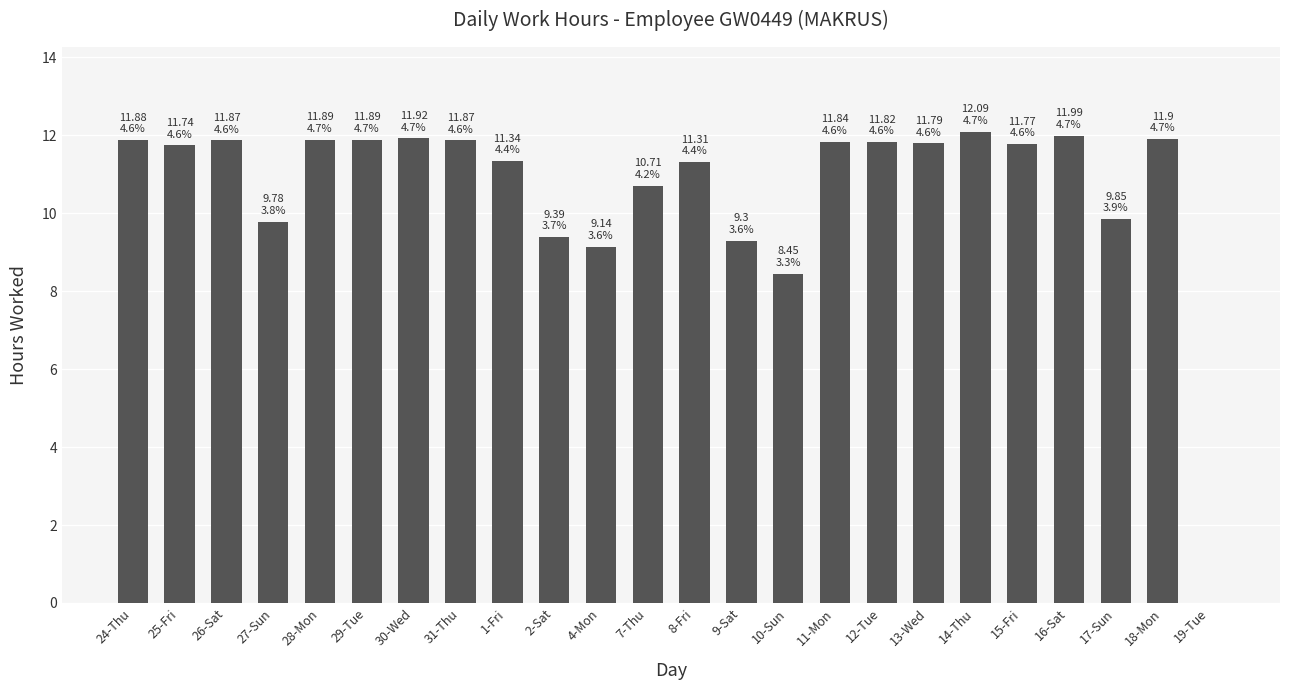

How many data points are above 11?

16